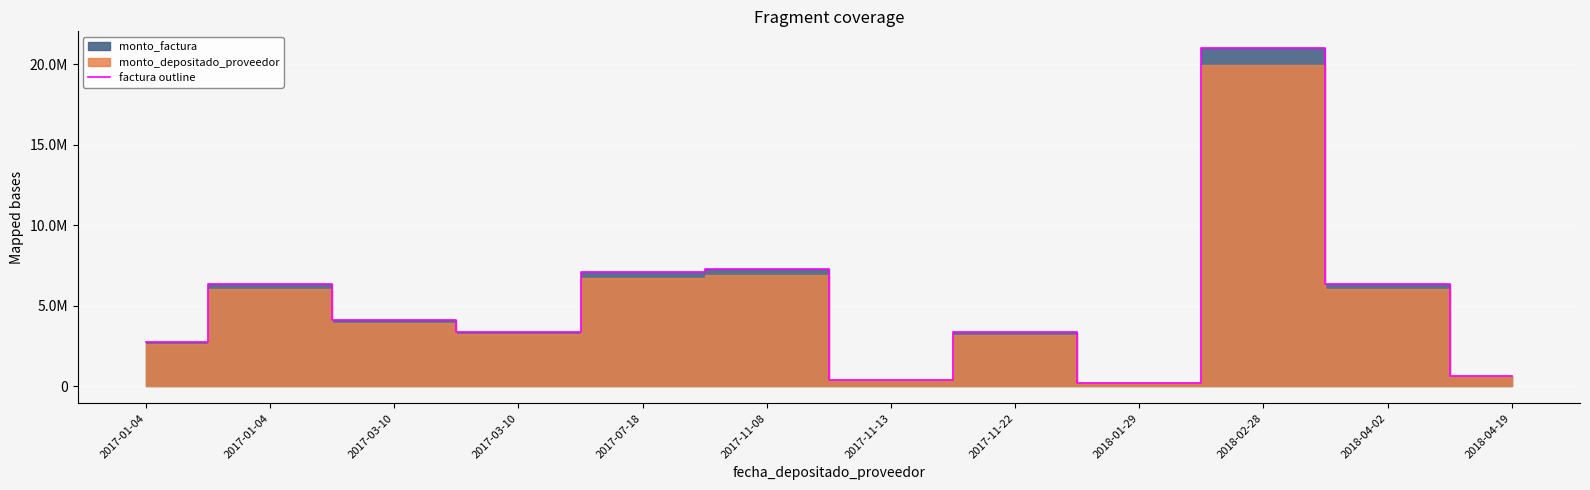

What is the value of the 8th point from the left?

3350000